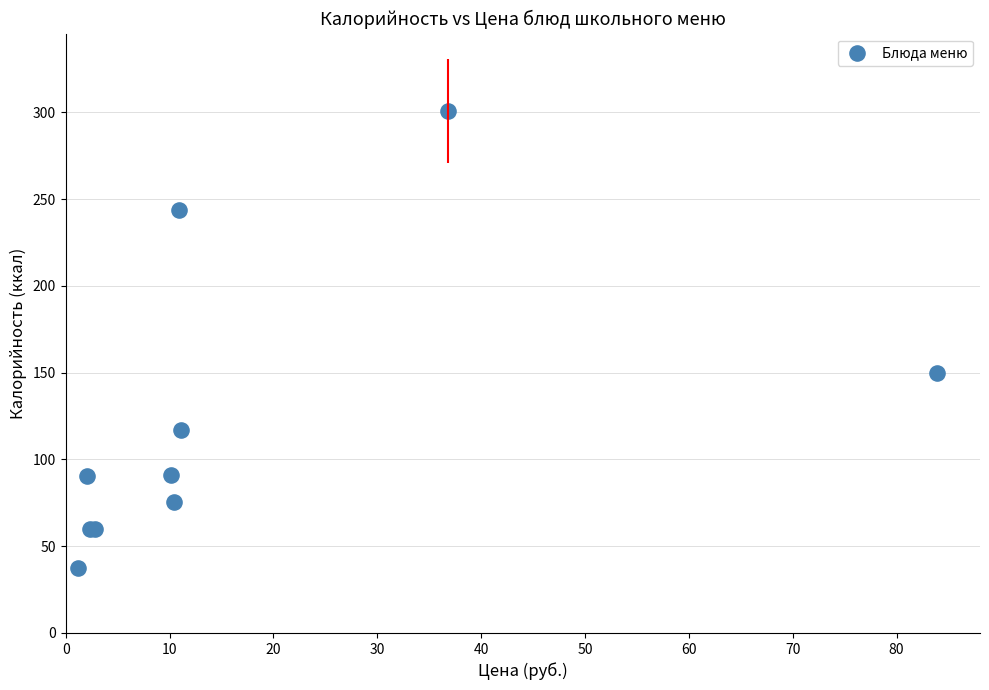

What Y value in the scatter plot is closest to 169?

150.0